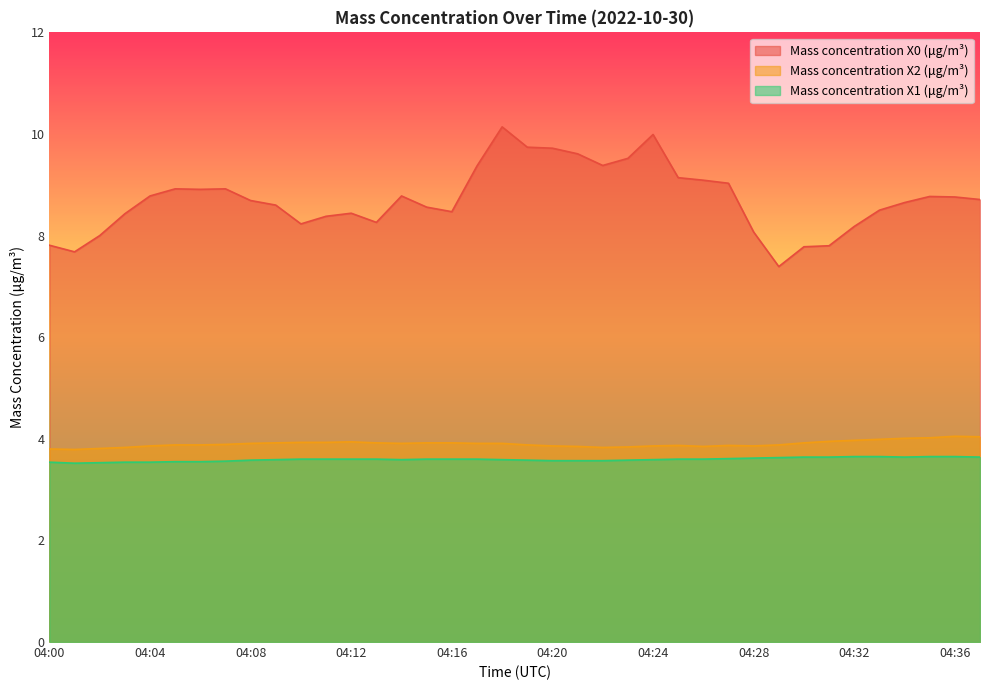

At which category is the sum across all series the highest?

04:18